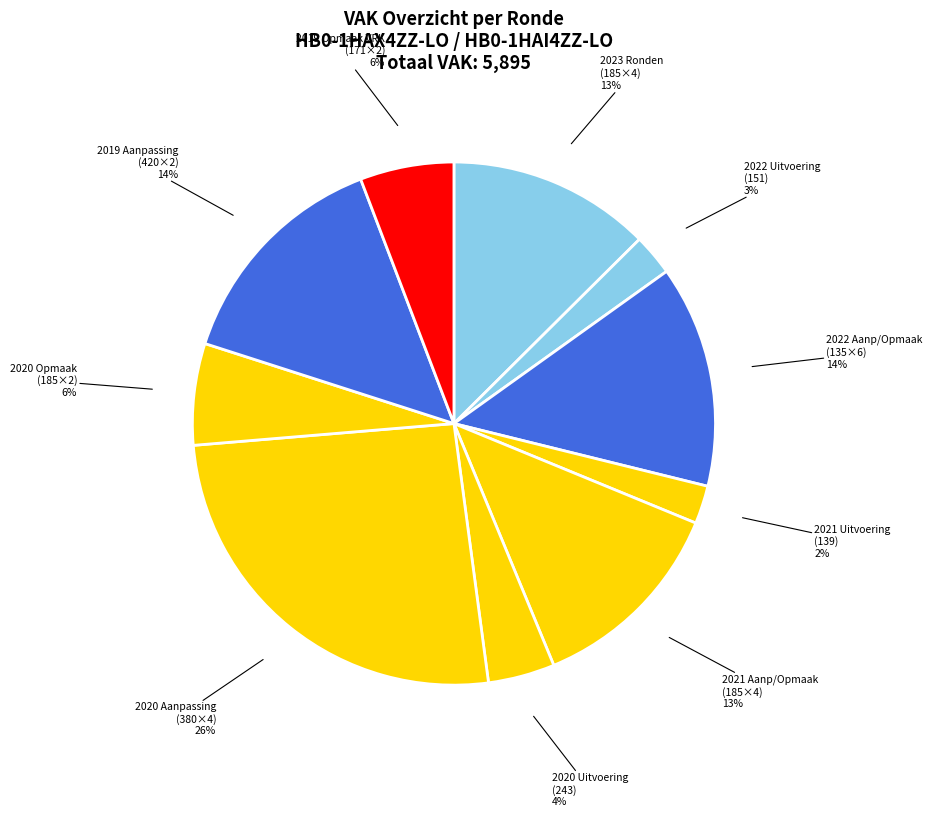

Which category has the biggest portion of the pie?

2020 Aanpassing (380×4)